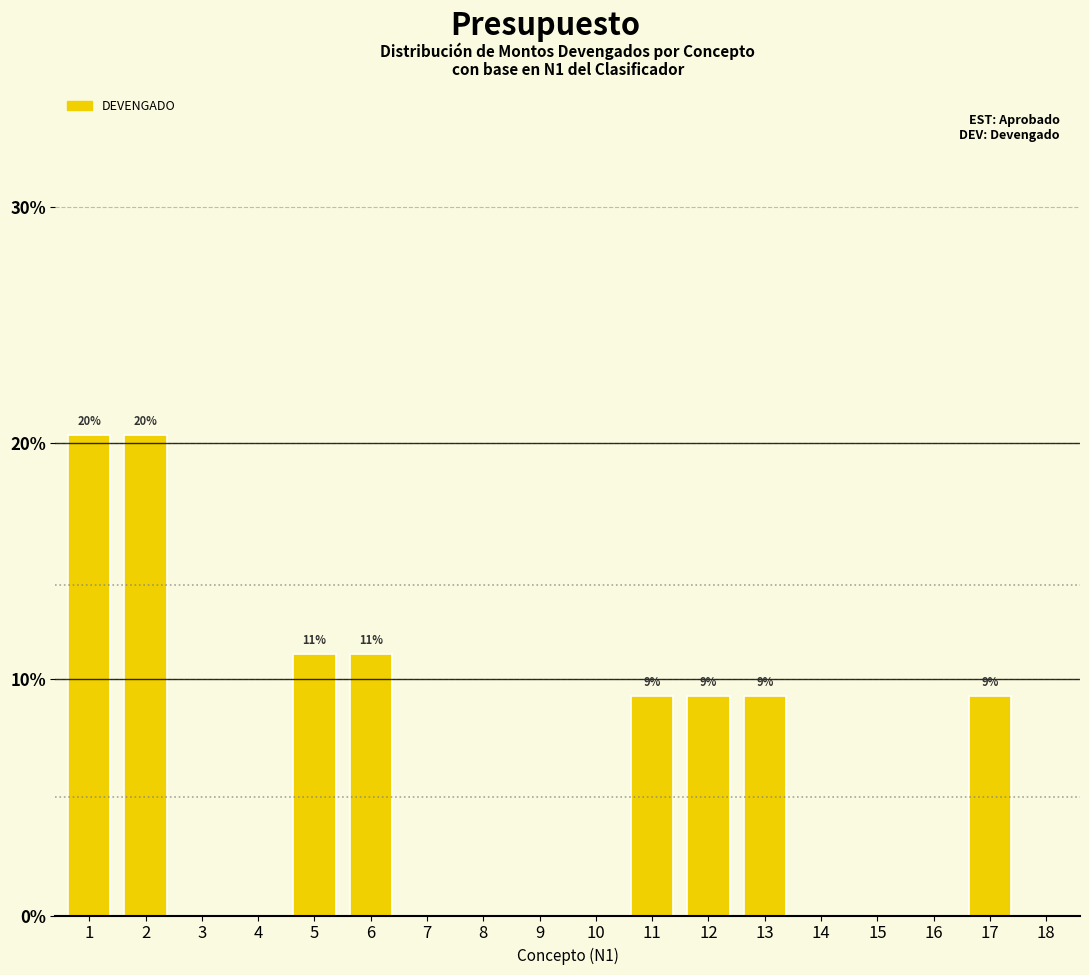

Is it true that the value at 12 is 9.3?

True